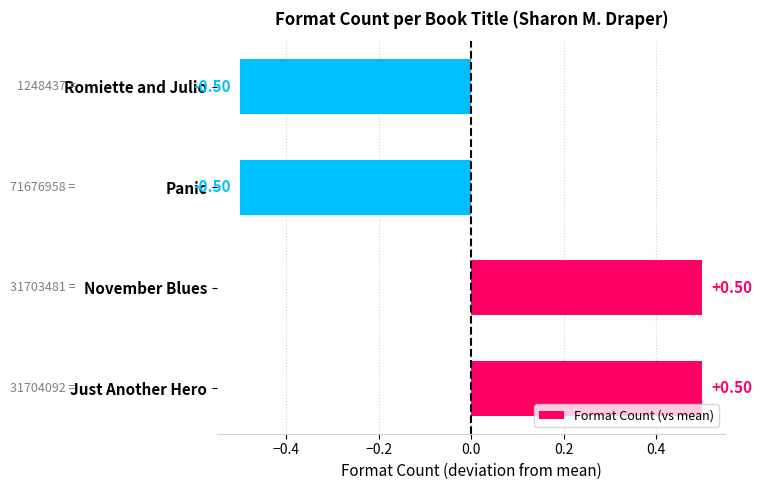

What is the difference between the maximum and minimum values?

1.0